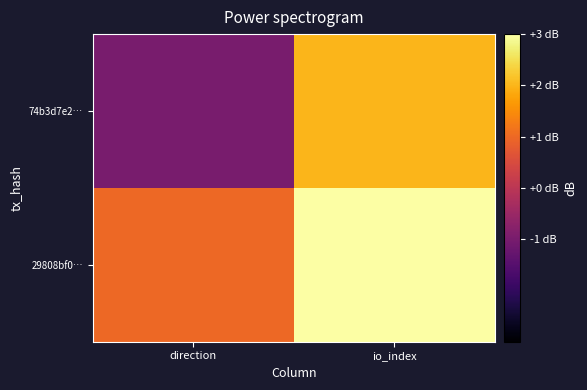

Count the number of data series in this chart.

2